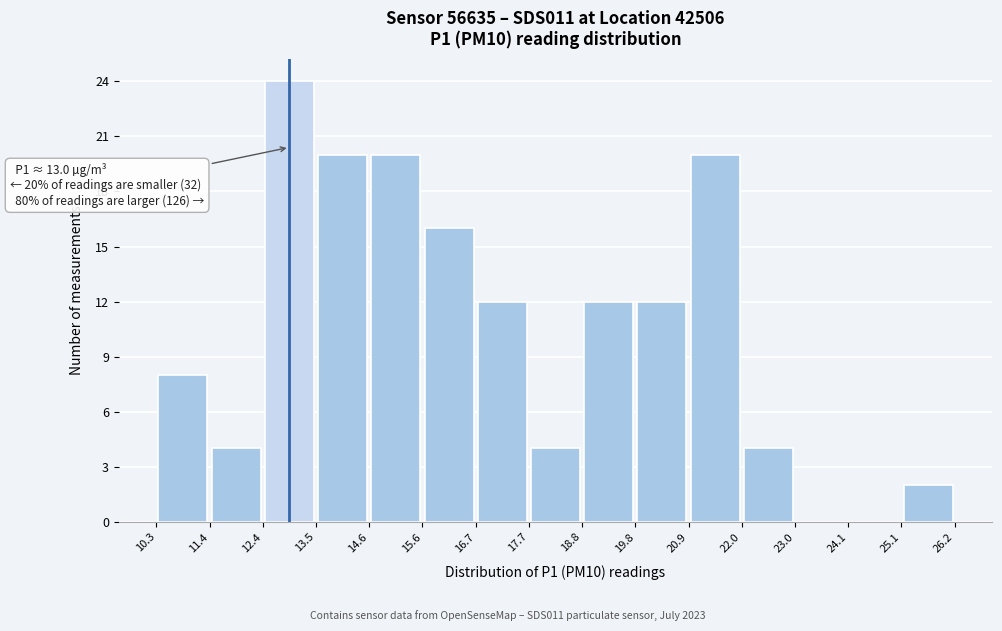

Which range on the x-axis has the tallest bar?

12.4 to 13.5